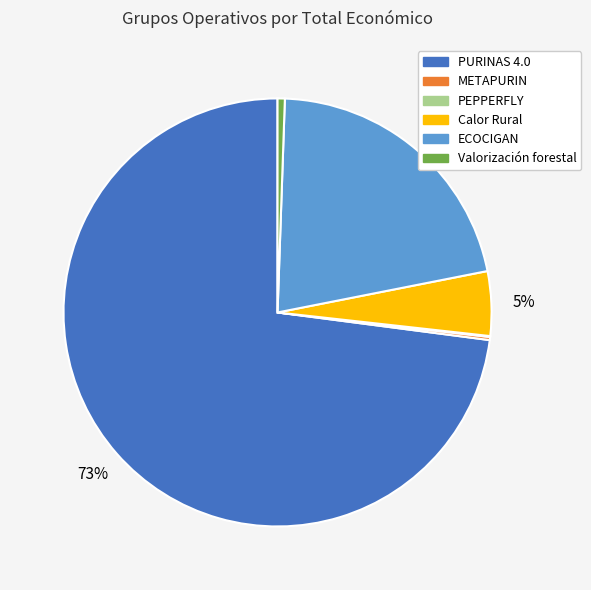

The PURINAS 4.0 slice represents 65% of the pie. True or false?

False